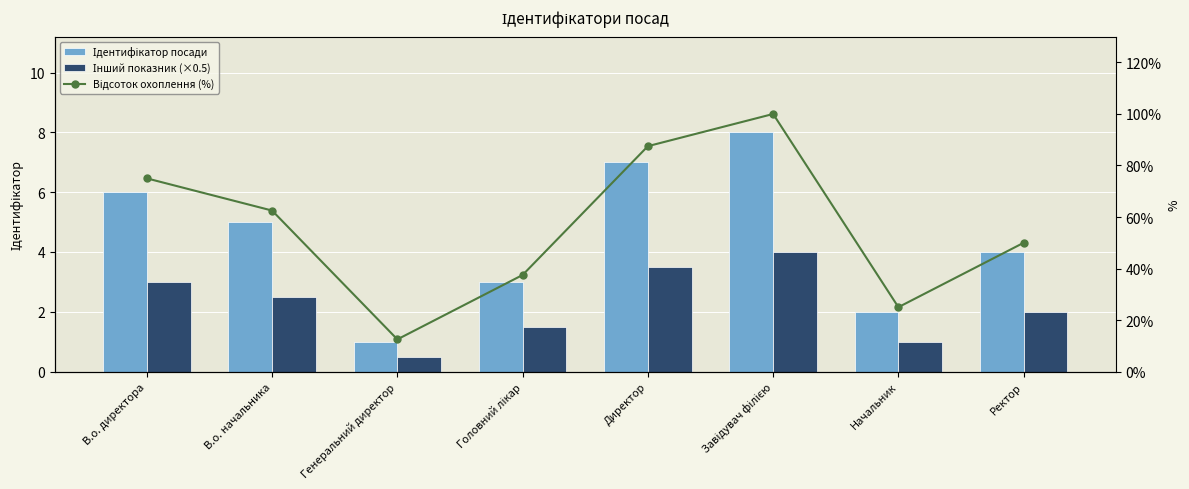

Reading left to right, extract all data points from this chart.

Ідентифікатор посади: В.о. директора=6.0	В.о. начальника=5.0	Генеральний директор=1.0	Головний лікар=3.0	Директор=7.0	Завідувач філією=8.0	Начальник=2.0	Ректор=4.0
Інший показник (×0.5): В.о. директора=3.0	В.о. начальника=2.5	Генеральний директор=0.5	Головний лікар=1.5	Директор=3.5	Завідувач філією=4.0	Начальник=1.0	Ректор=2.0
Відсоток охоплення (%): В.о. директора=75.0	В.о. начальника=62.5	Генеральний директор=12.5	Головний лікар=37.5	Директор=87.5	Завідувач філією=100.0	Начальник=25.0	Ректор=50.0